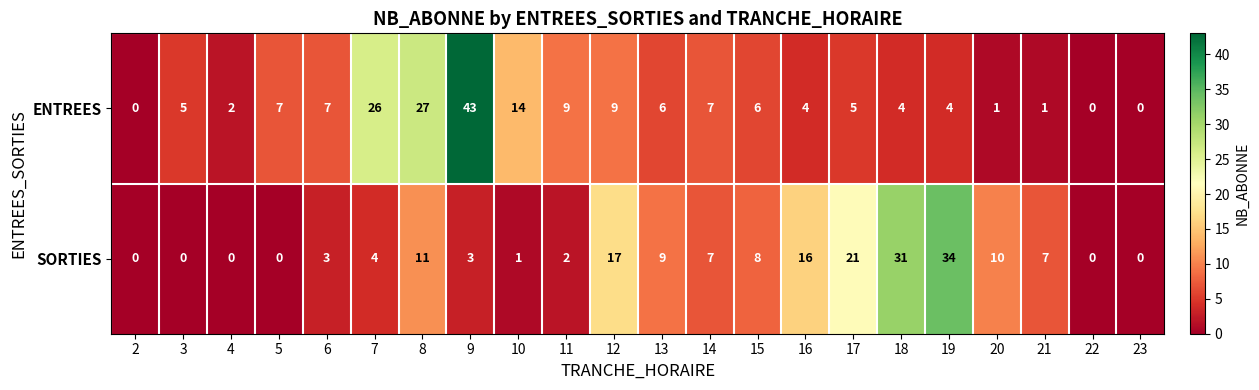

What is the sum of the ENTREES values at 19 and 23?

4